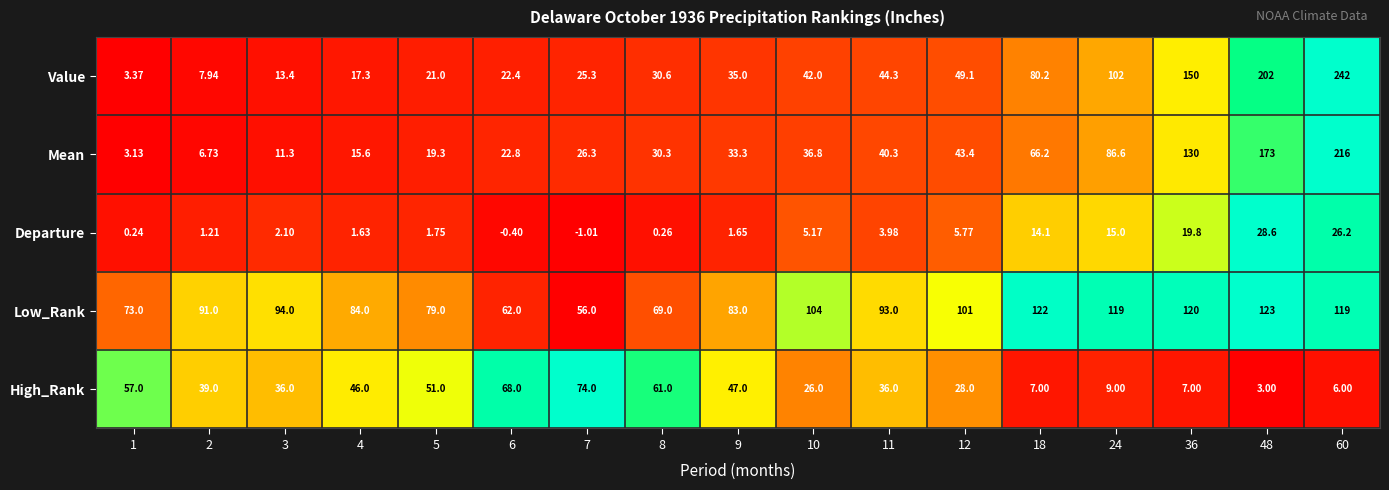

What is the total value across all series at 11?

217.6